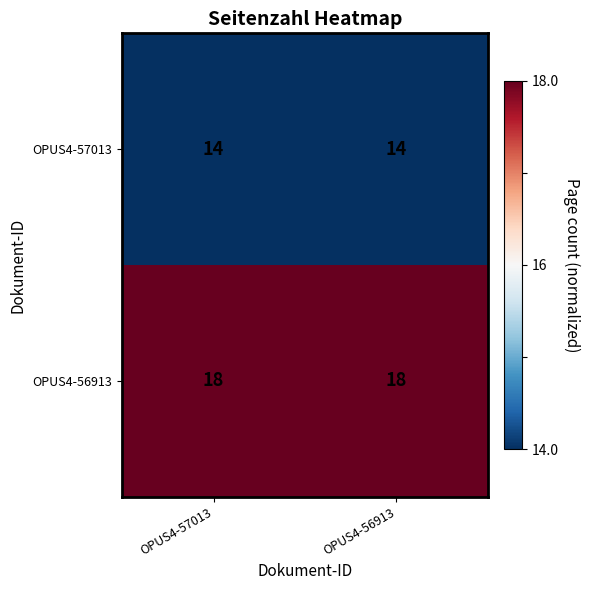

List the series in order of their overall mean, highest first.

OPUS4-56913, OPUS4-57013